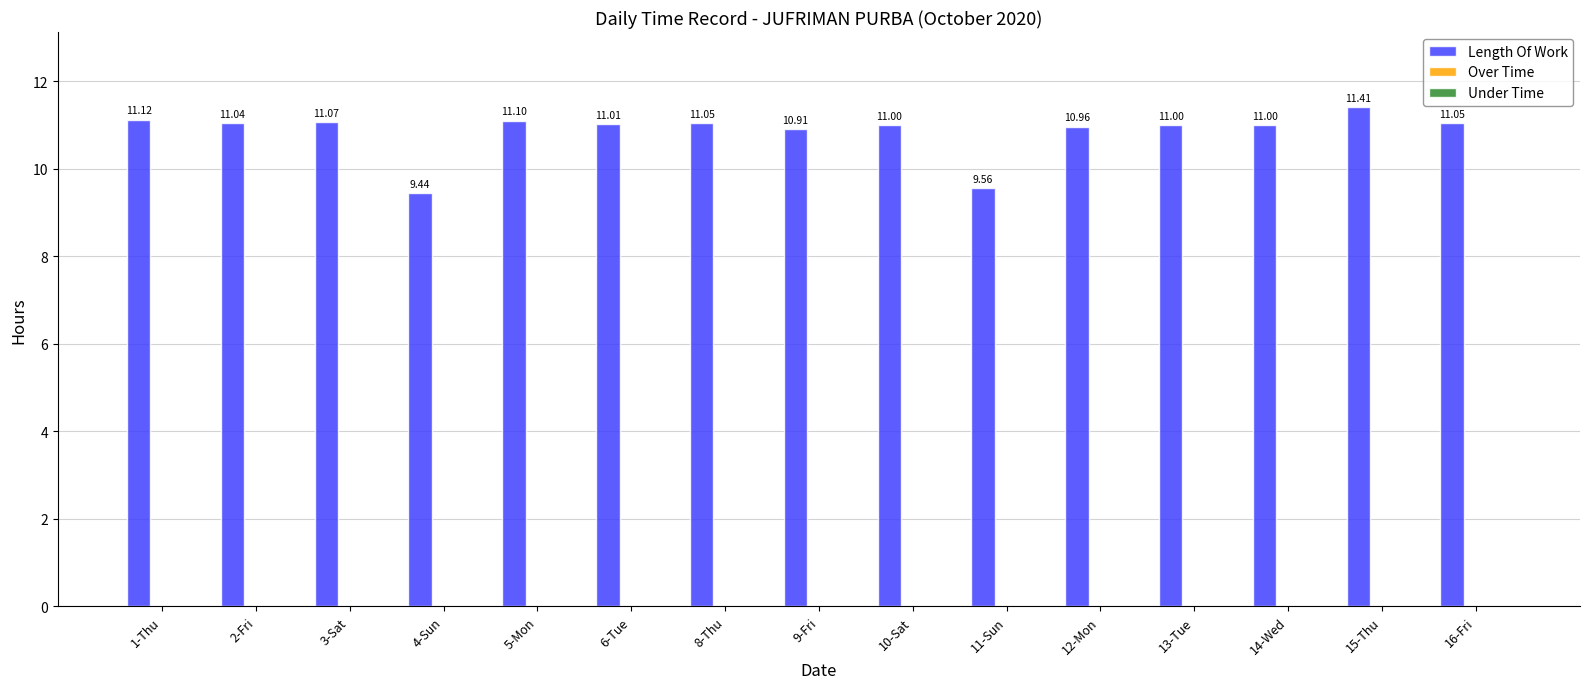

What is the difference between the second highest and second lowest values?

1.6